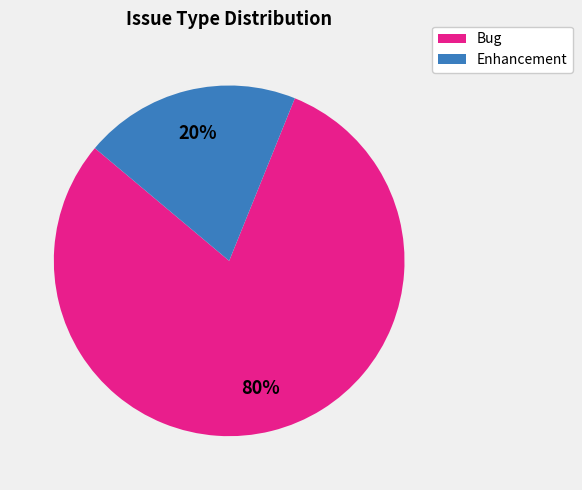

To the nearest percent, what is the difference between the largest and smallest slice percentages?

60%